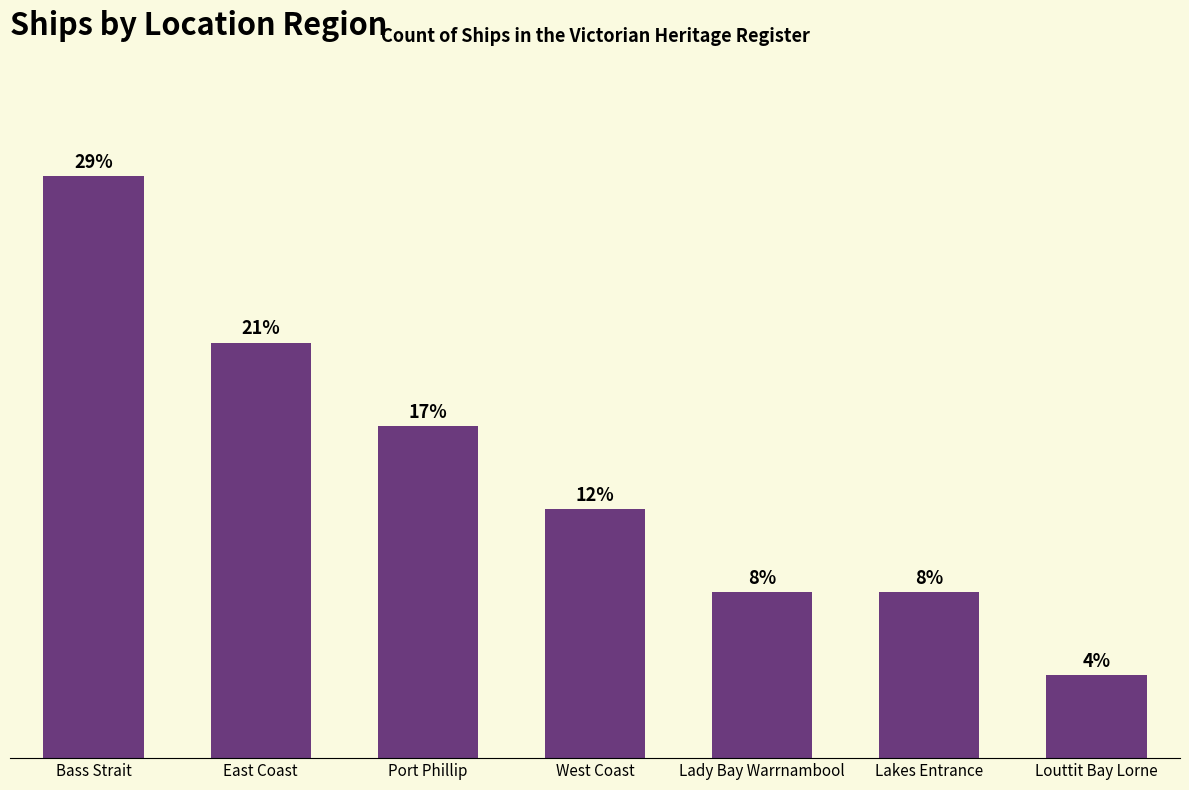

The chart shows a value of 2 at West Coast. True or false?

False